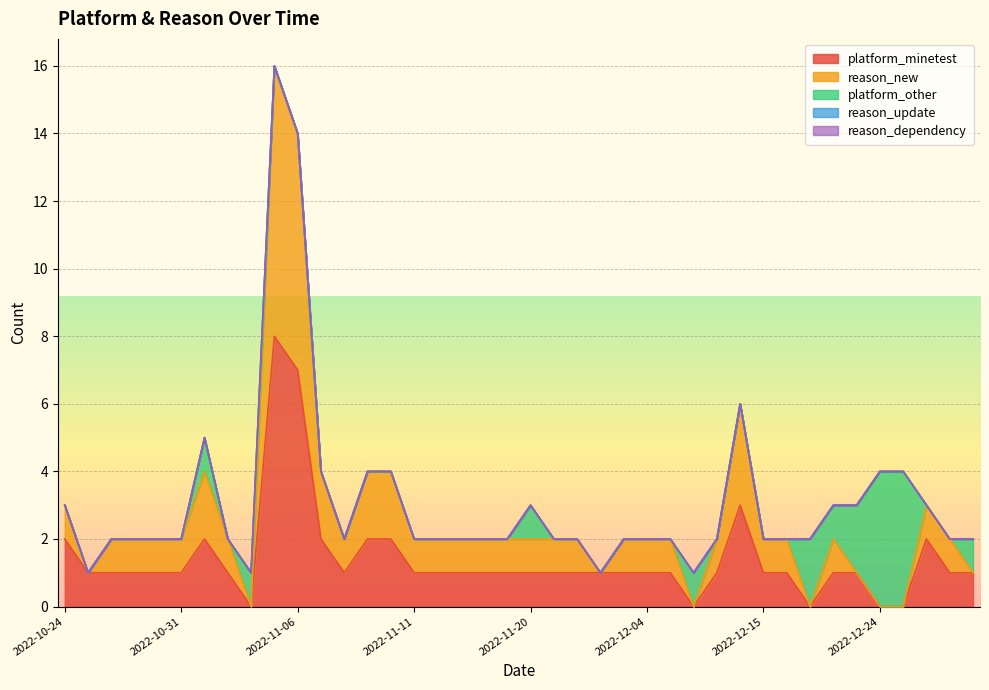

Read the reason_new value at 2022-10-28.

1